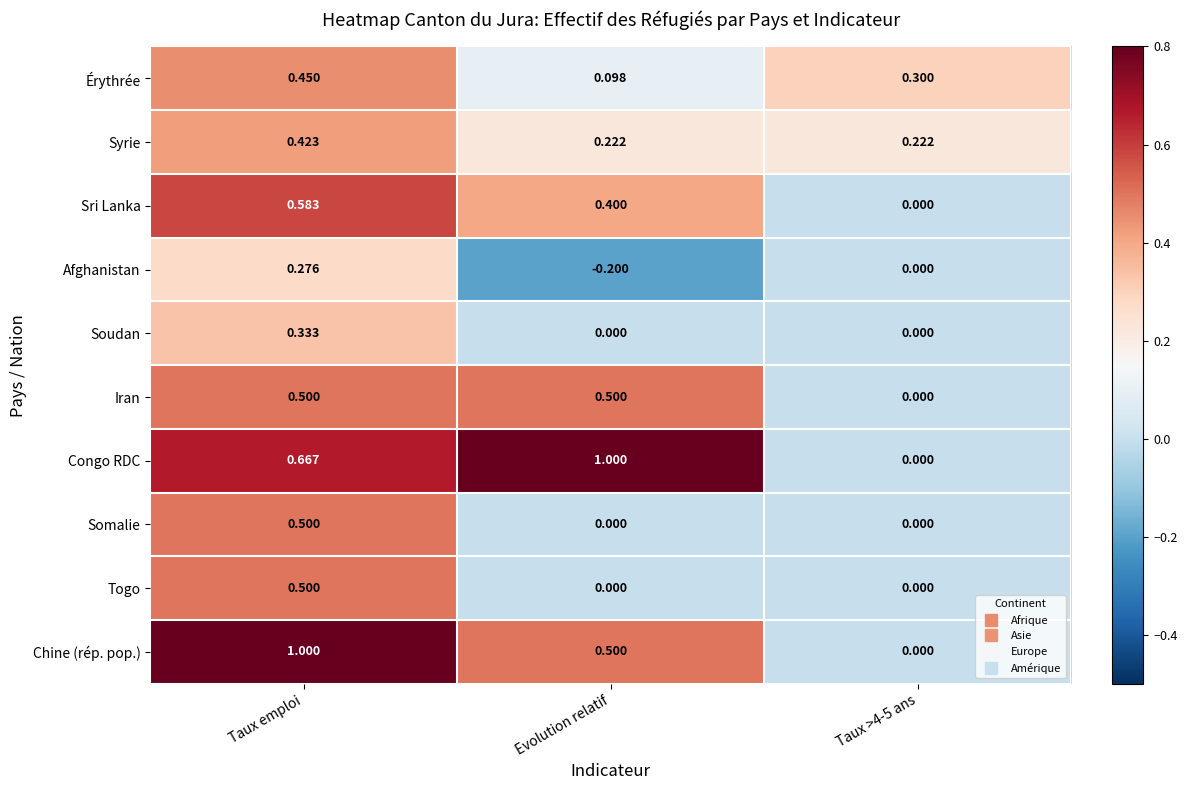

Which series has the largest total across all categories?

Congo RDC